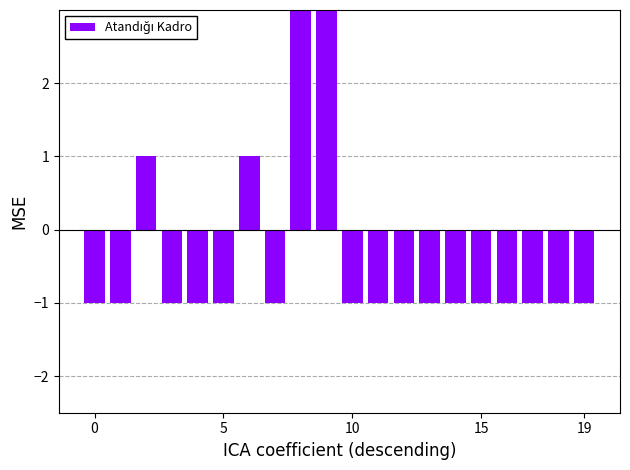

What is the maximum value shown in the chart?

3